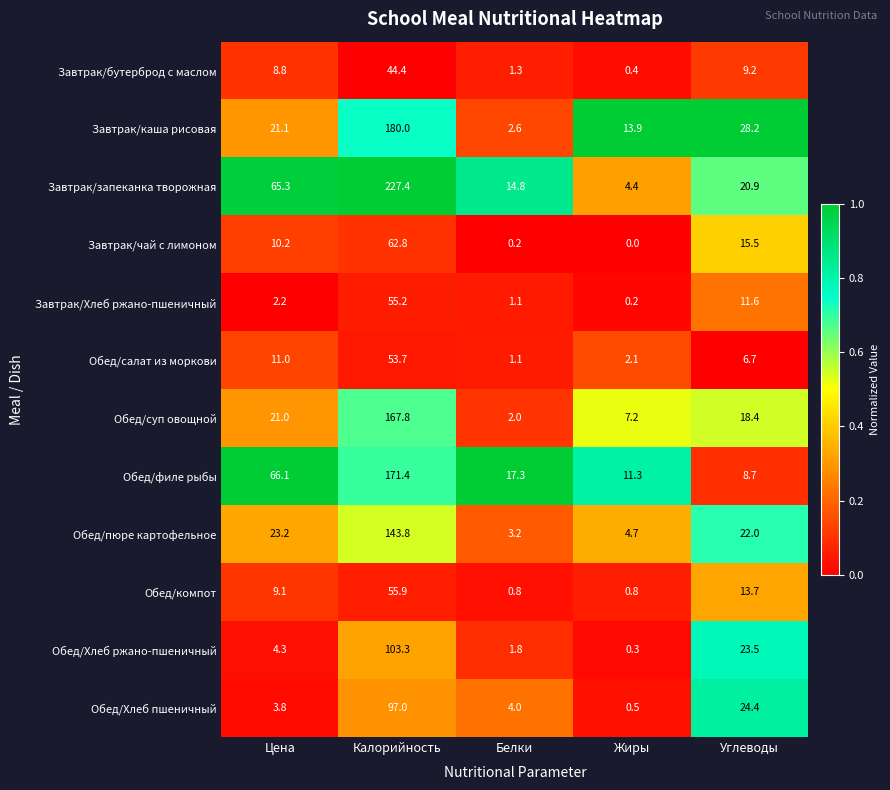

The value of Обед/суп овощной at Белки is 2.0. True or false?

True